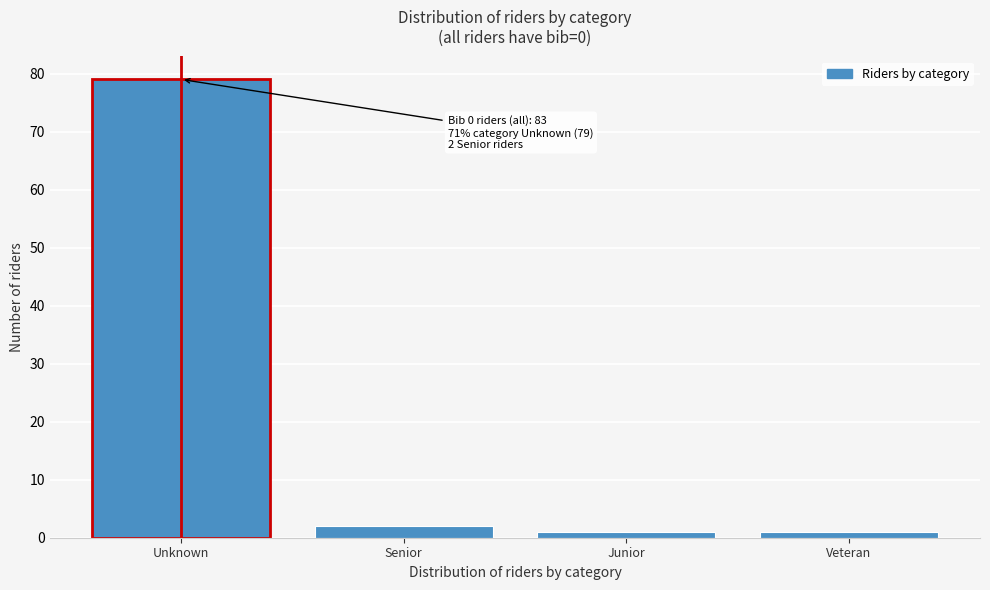

Reading left to right, extract all data points from this chart.

79	2	1	1